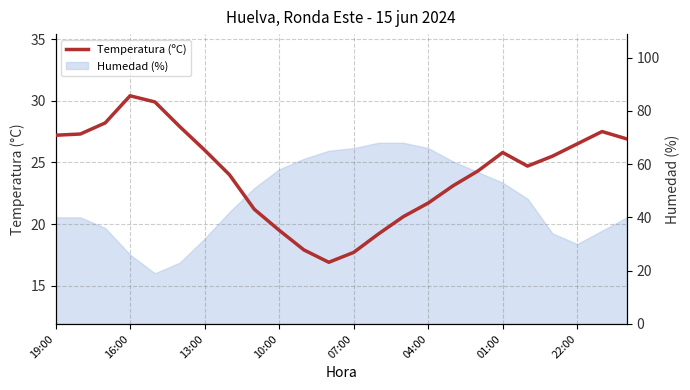

Where does the data first go above 25?

19:00